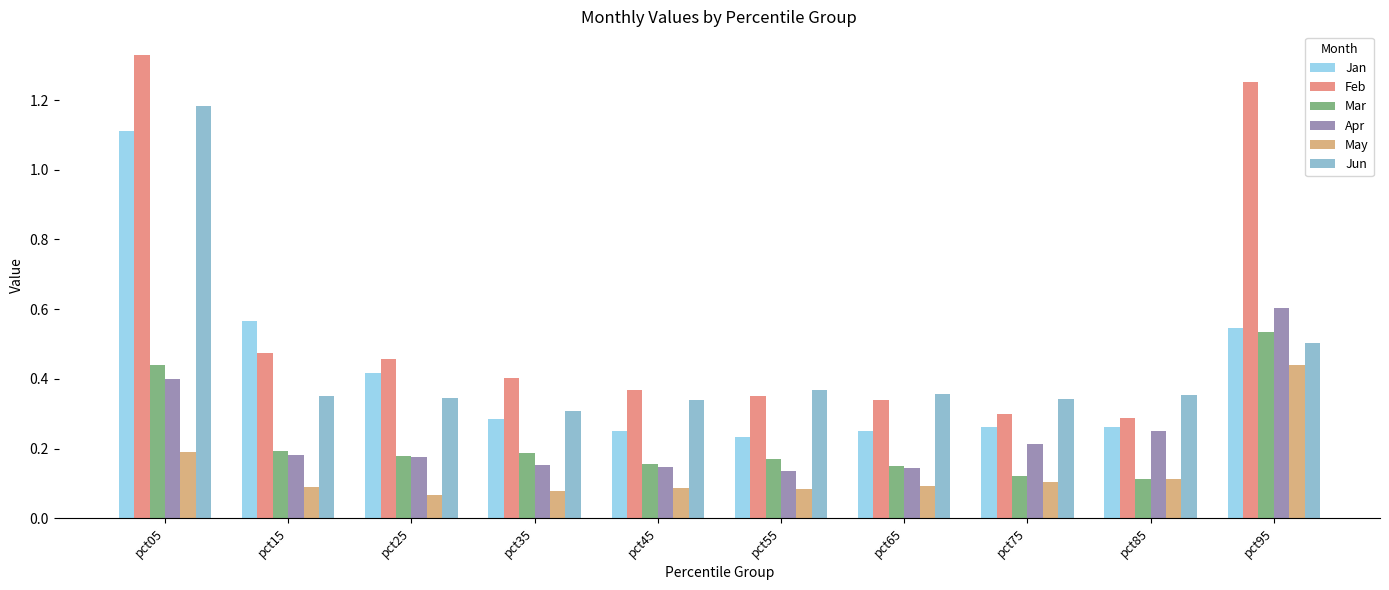

Which series changed the most between pct25 and pct95?

Feb